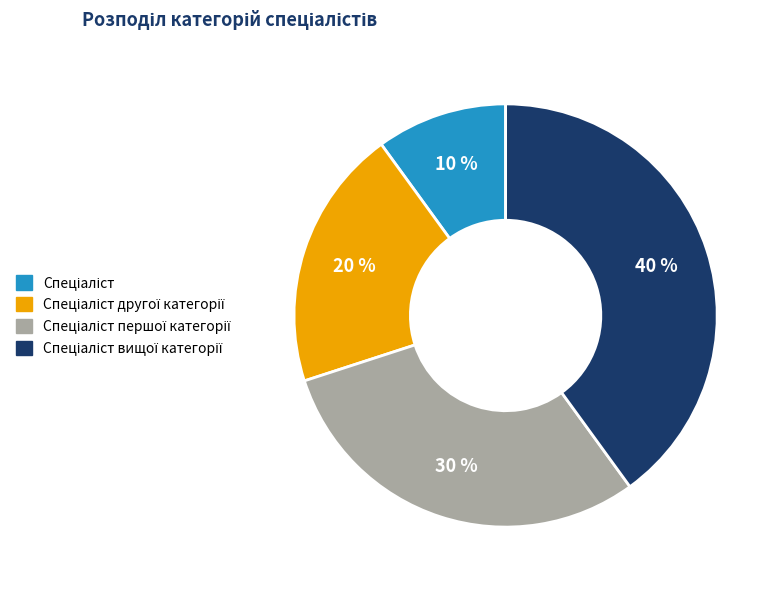

How many segments does this pie chart have?

4